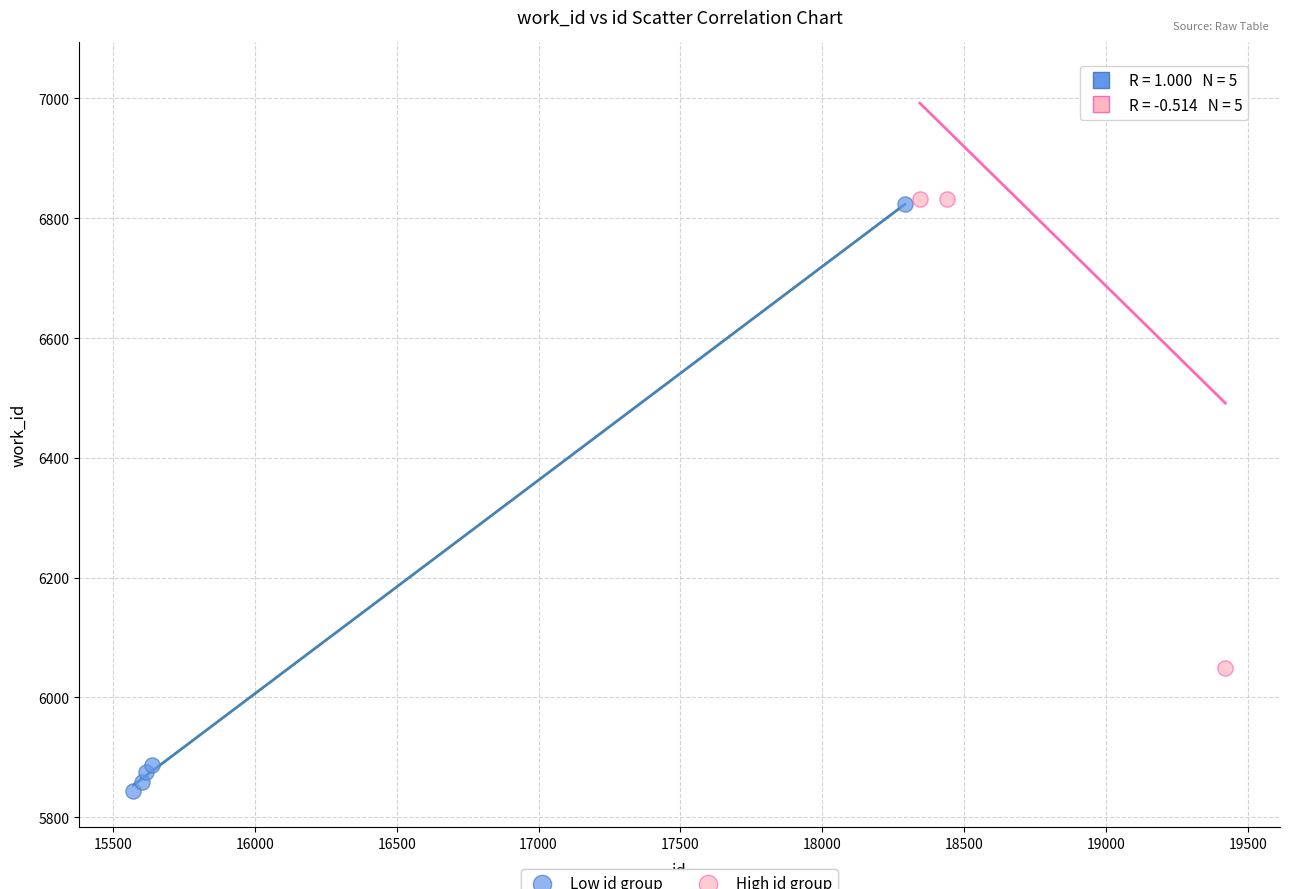

Which series reaches the minimum Y coordinate?

Low id group